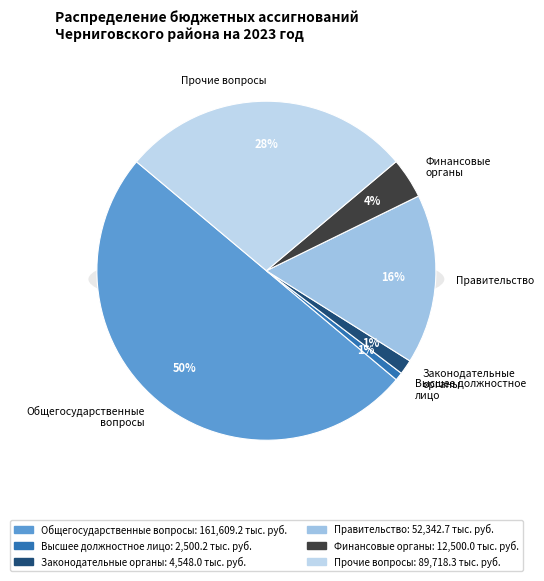

To the nearest percent, what percentage of the pie is Функционирование высшего должностного лица?

1%